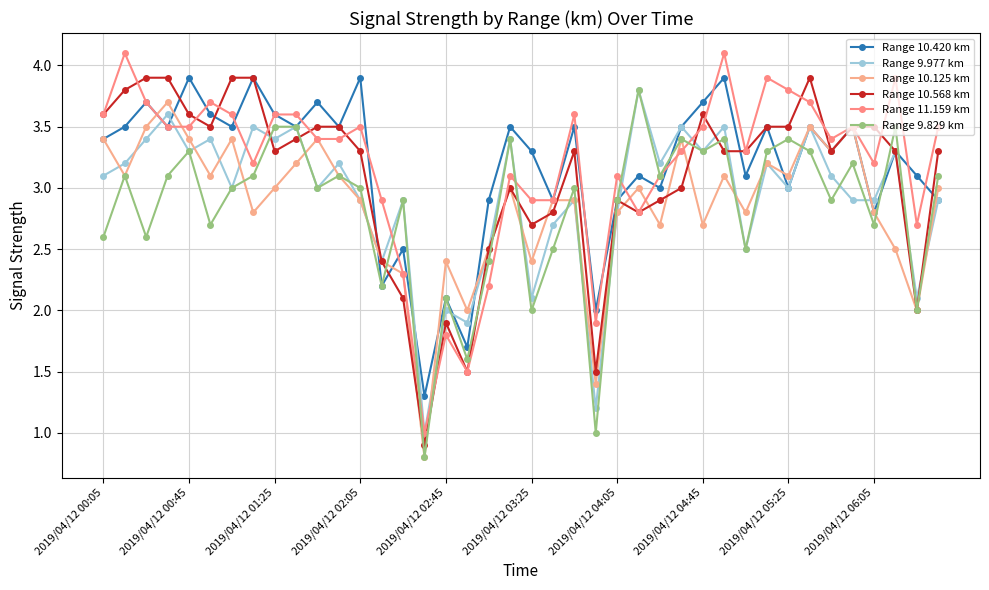

Reading left to right, what are all the values shown in this chart?

Range 10.420 km: 3.4	3.5	3.7	3.5	3.9	3.6	3.5	3.9	3.6	3.5	3.7	3.5	3.9	2.2	2.5	1.3	2.1	1.7	2.9	3.5	3.3	2.9	3.5	2.0	2.9	3.1	3.0	3.5	3.7	3.9	3.1	3.5	3.0	3.5	3.3	3.5	2.8	3.3	3.1	2.9
Range 9.977 km: 3.1	3.2	3.4	3.6	3.3	3.4	3.0	3.5	3.4	3.5	3.0	3.2	2.9	2.4	2.9	1.0	2.0	1.9	2.5	3.4	2.1	2.7	2.9	1.2	2.8	3.8	3.2	3.5	3.3	3.5	2.5	3.2	3.0	3.5	3.1	2.9	2.9	3.3	2.1	2.9
Range 10.125 km: 3.4	3.1	3.5	3.7	3.4	3.1	3.4	2.8	3.0	3.2	3.4	3.1	2.9	2.4	2.3	0.8	2.4	2.0	2.5	3.0	2.4	2.9	2.9	1.4	2.8	3.0	2.7	3.4	2.7	3.1	2.8	3.2	3.1	3.5	3.3	3.5	2.8	2.5	2.0	3.0
Range 10.568 km: 3.6	3.8	3.9	3.9	3.6	3.5	3.9	3.9	3.3	3.4	3.5	3.5	3.3	2.4	2.1	0.9	1.9	1.5	2.5	3.0	2.7	2.8	3.3	1.5	2.9	2.8	2.9	3.0	3.6	3.3	3.3	3.5	3.5	3.9	3.3	3.5	3.5	3.3	2.0	3.3
Range 11.159 km: 3.6	4.1	3.7	3.5	3.5	3.7	3.6	3.2	3.6	3.6	3.4	3.4	3.5	2.9	2.3	1.0	1.8	1.5	2.2	3.1	2.9	2.9	3.6	1.9	3.1	2.8	3.1	3.3	3.5	4.1	3.3	3.9	3.8	3.7	3.4	3.5	3.2	3.9	2.7	3.5
Range 9.829 km: 2.6	3.1	2.6	3.1	3.3	2.7	3.0	3.1	3.5	3.5	3.0	3.1	3.0	2.2	2.9	0.8	2.1	1.6	2.4	3.4	2.0	2.5	3.0	1.0	2.9	3.8	3.1	3.4	3.3	3.4	2.5	3.3	3.4	3.3	2.9	3.2	2.7	3.5	2.0	3.1